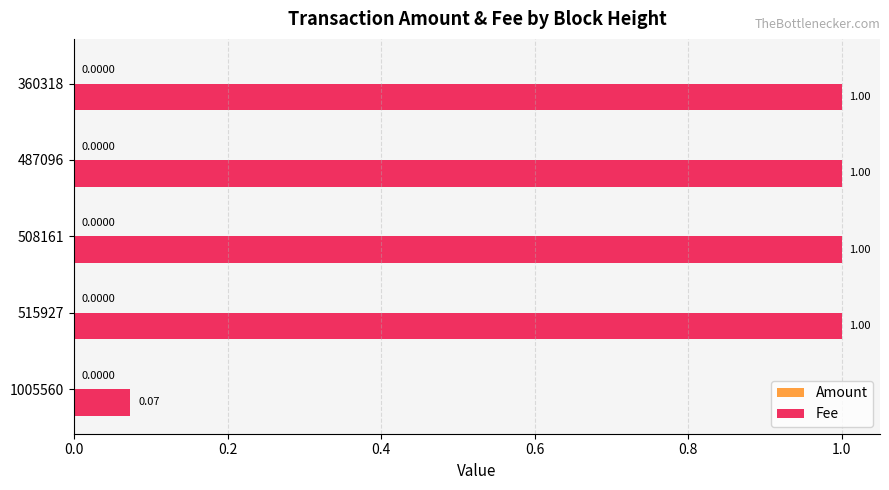

Which series has the largest total across all categories?

Fee